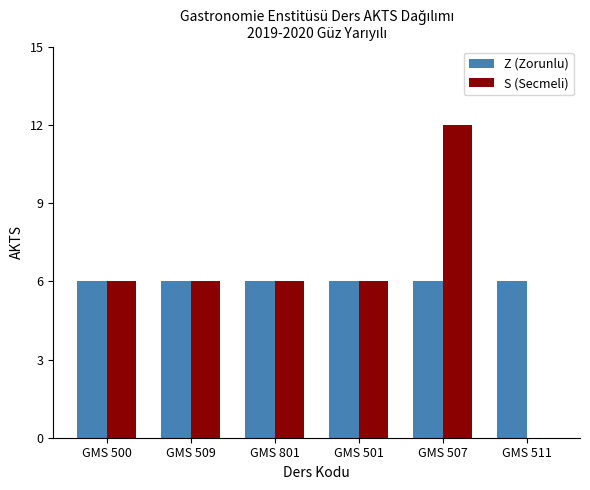

Read the Z (Zorunlu) value at GMS 501.

6